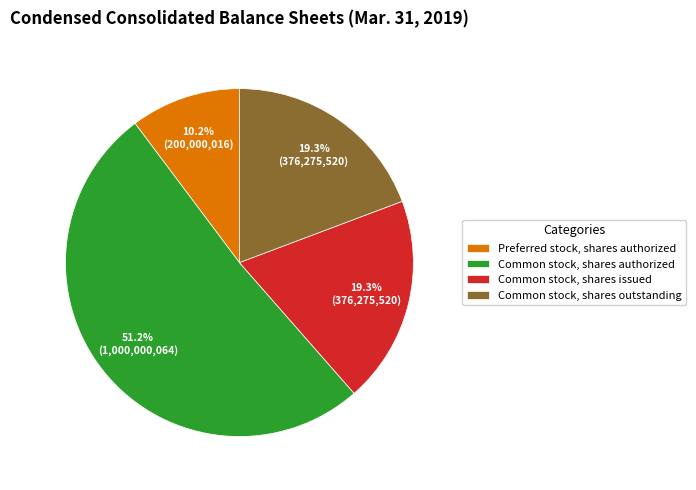

Between Common stock, shares outstanding and Common stock, shares authorized, which is larger?

Common stock, shares authorized